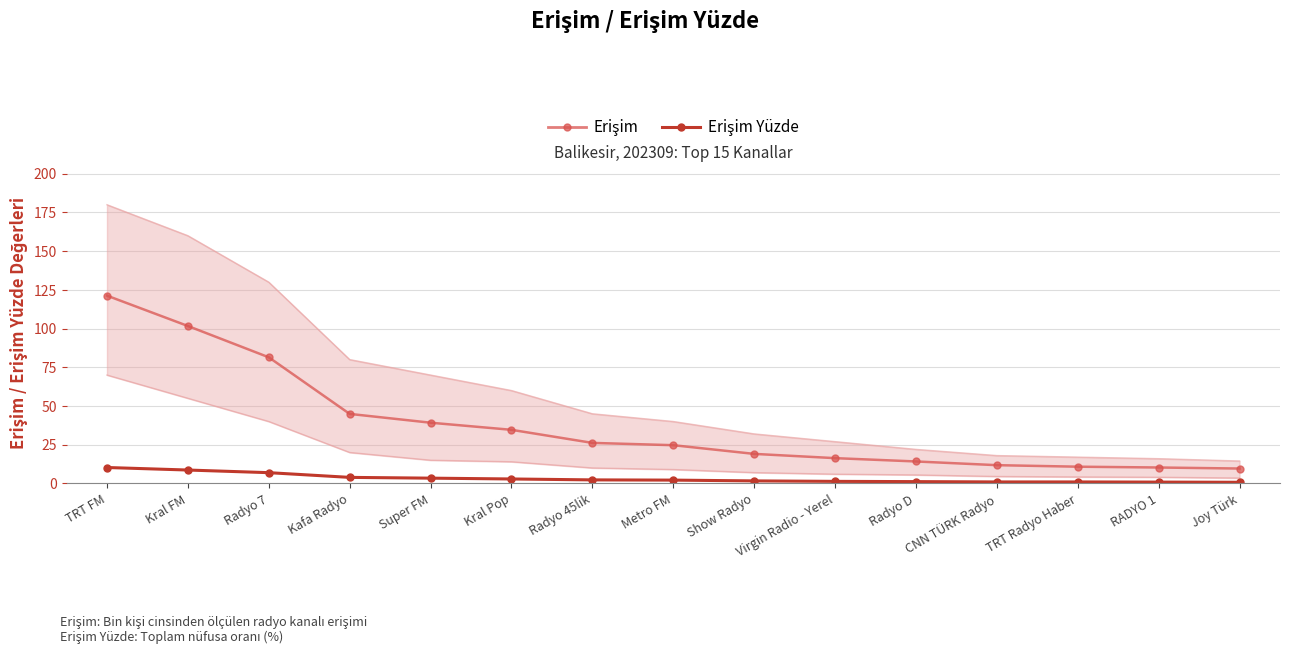

What is the total value across all series at Metro FM?

26.9